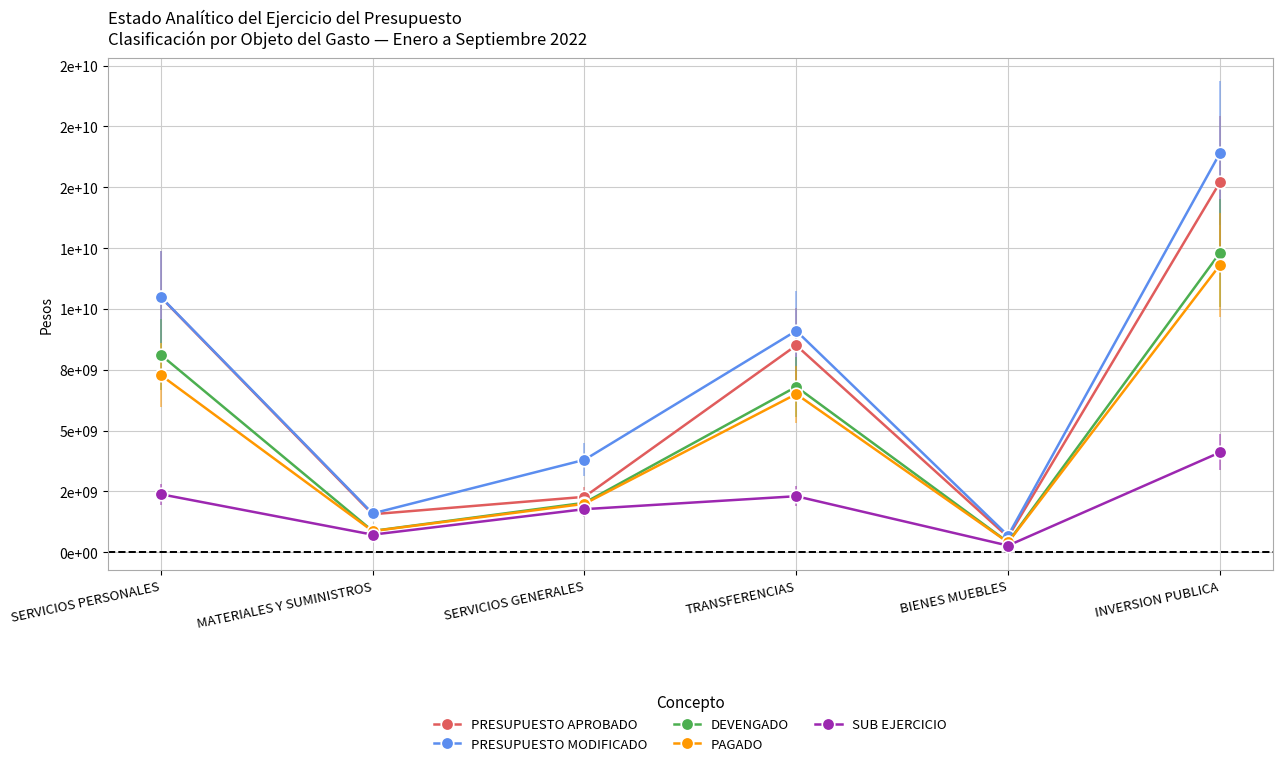

Which label corresponds to the smallest value in the chart?

BIENES MUEBLES